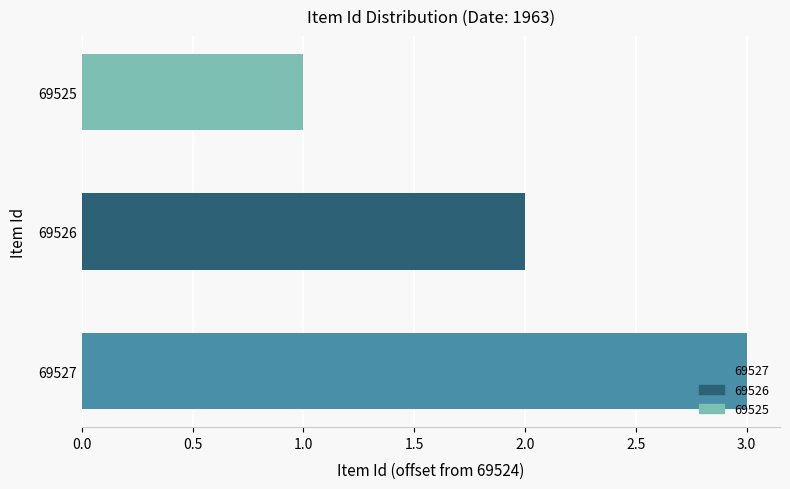

How many series are shown in this chart?

1